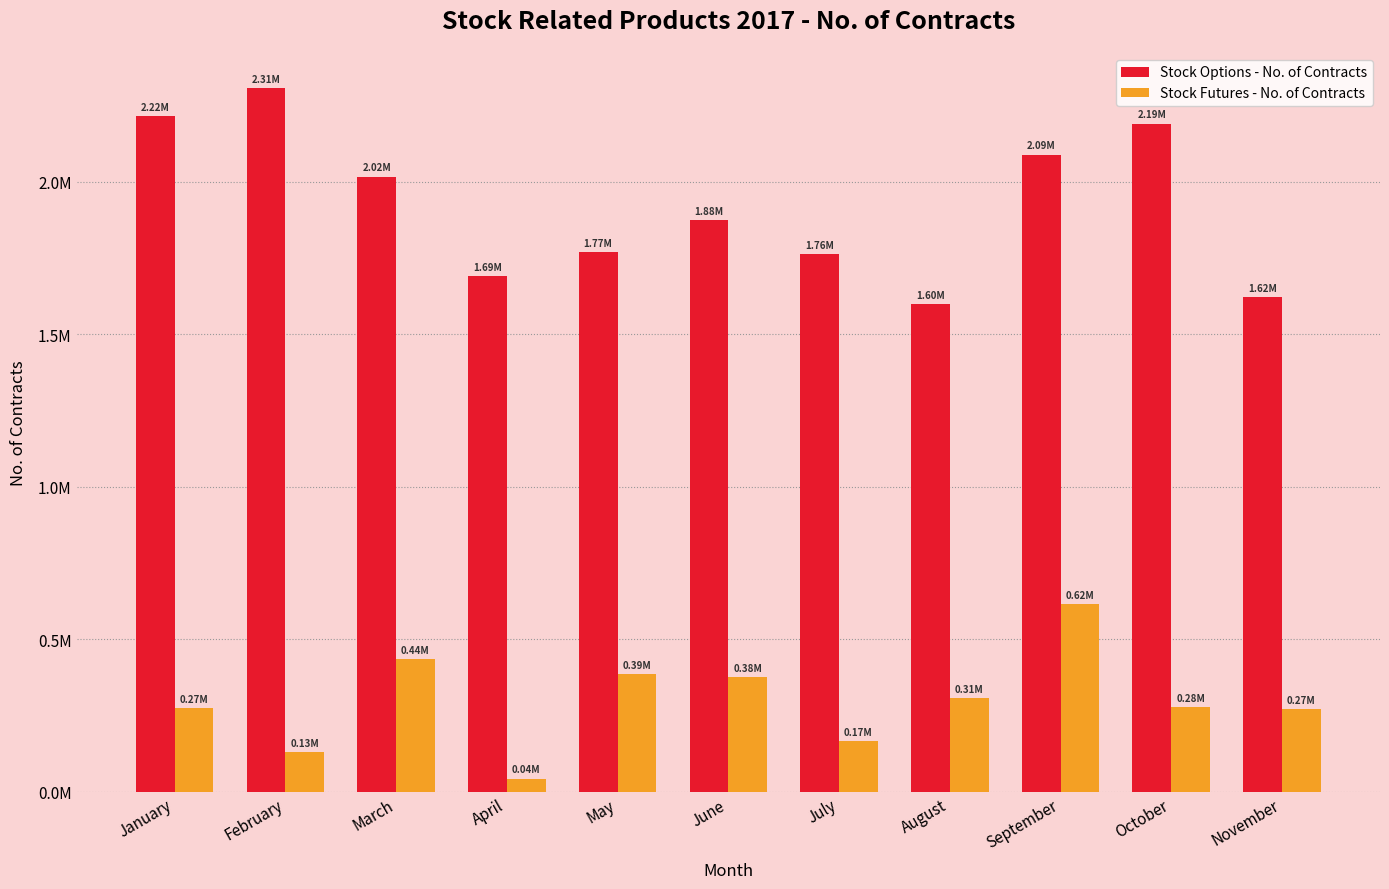

Does the chart contain stacked bars?

No